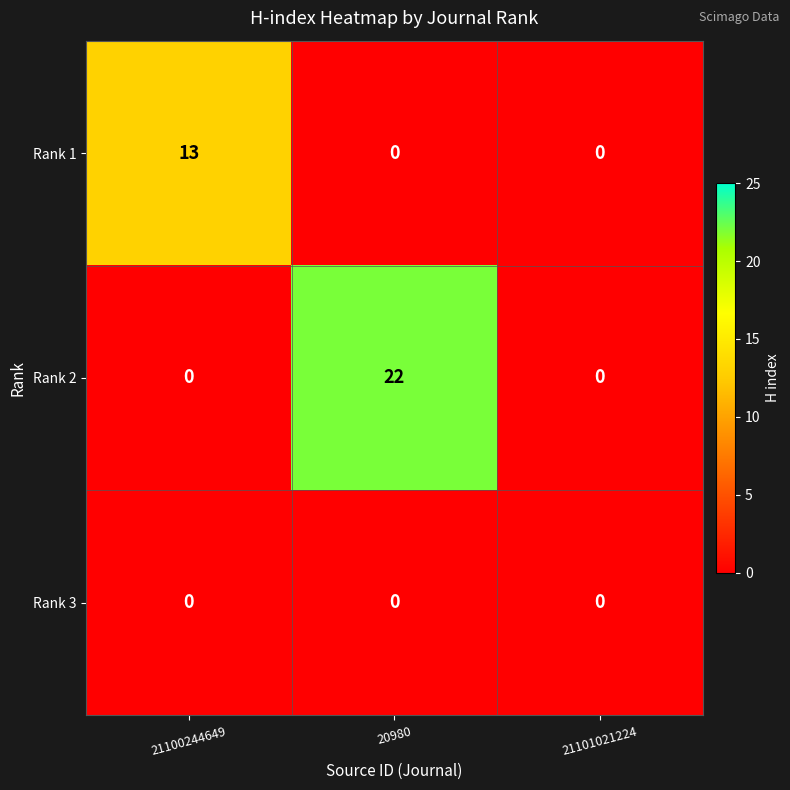

Reading left to right, transcribe all the data shown in this chart.

Rank 1: 13	0	0
Rank 2: 0	22	0
Rank 3: 0	0	0